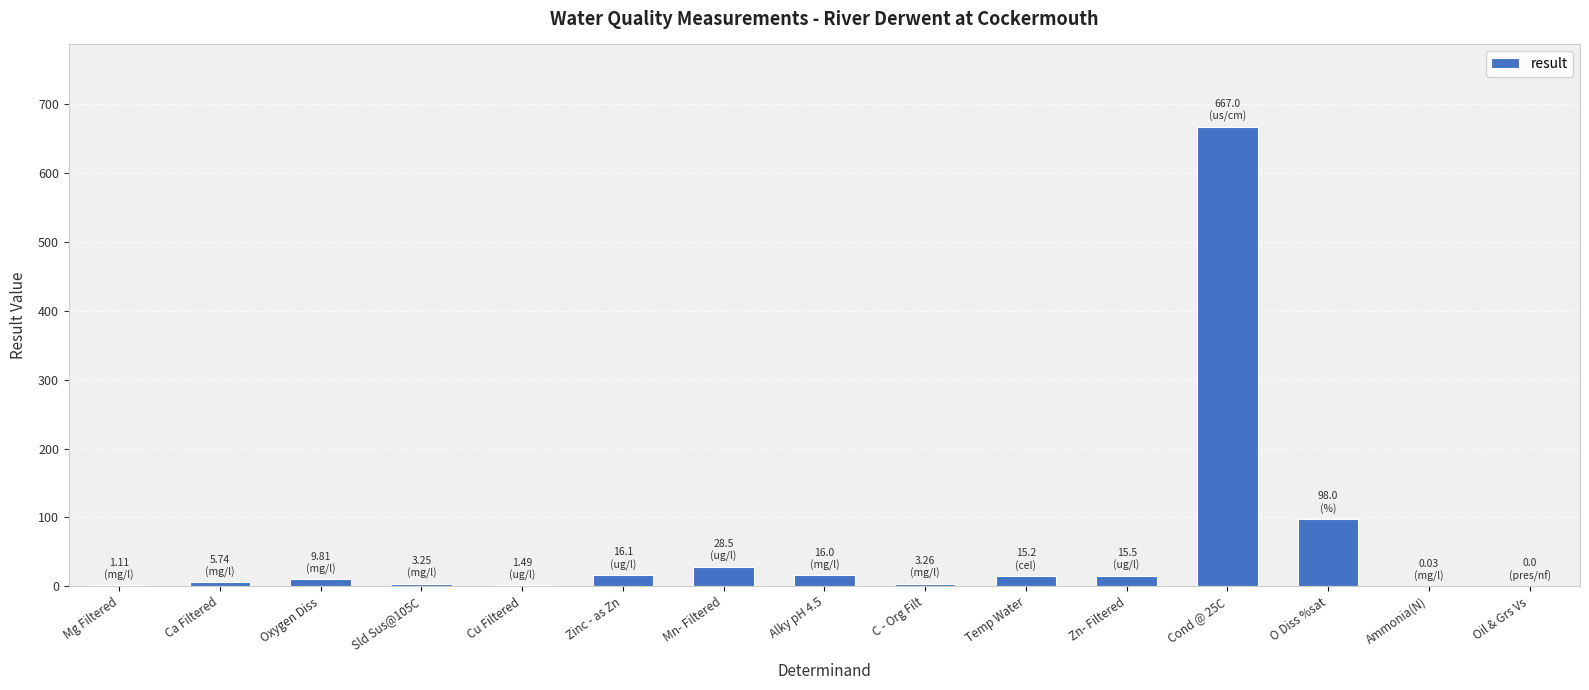

What is the approximate value at Zinc - as Zn?

16.1